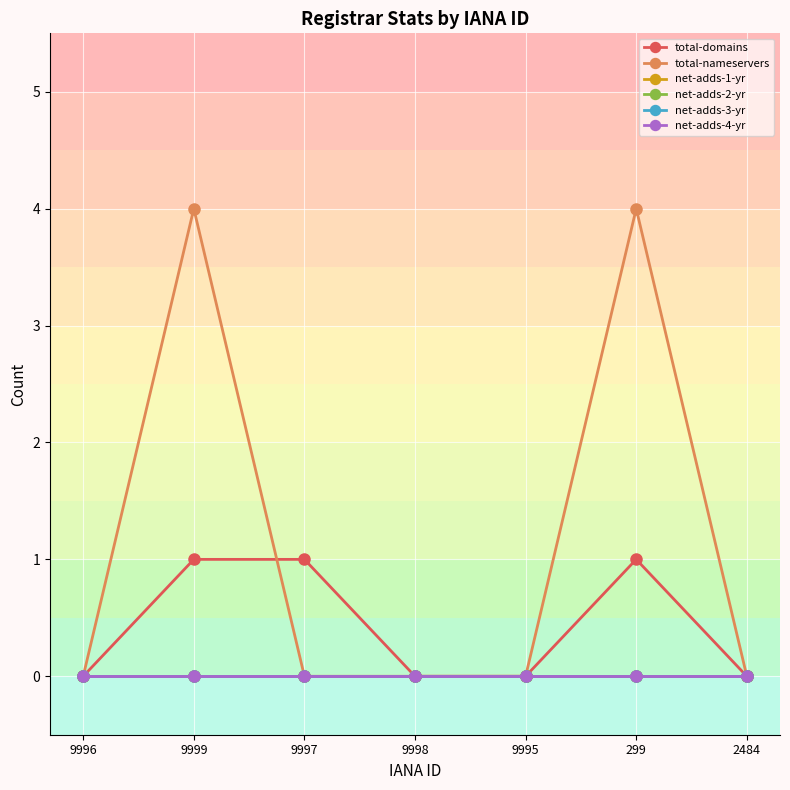

At which category does the chart reach its minimum across all series?

9996